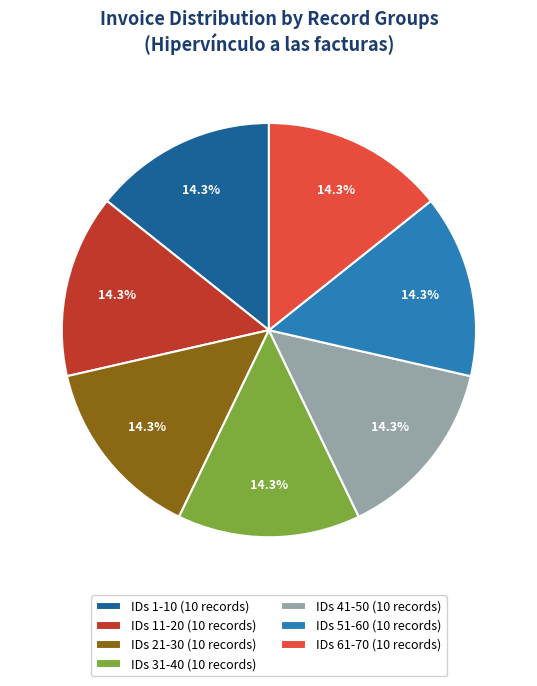

How many segments does this pie chart have?

7